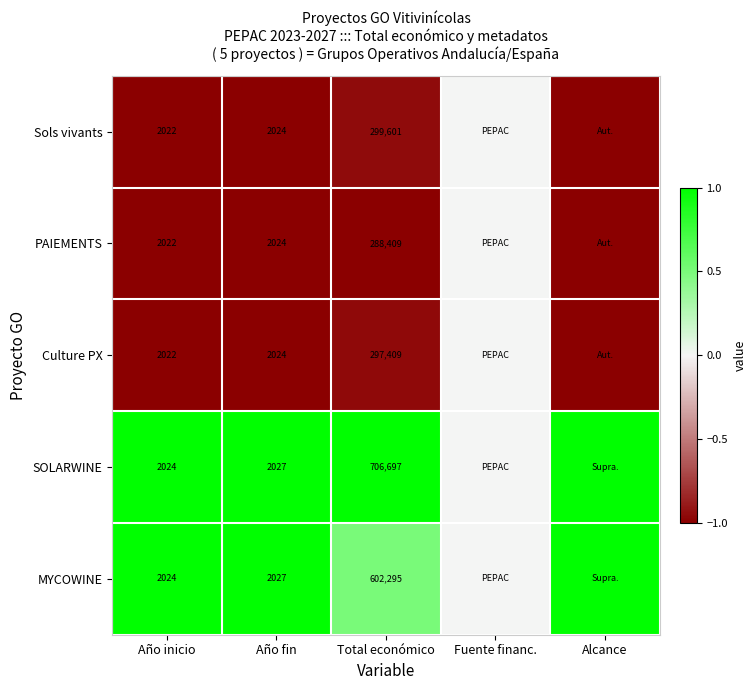

Which has a higher value, Fuente financ. or Total económico?

Fuente financ.